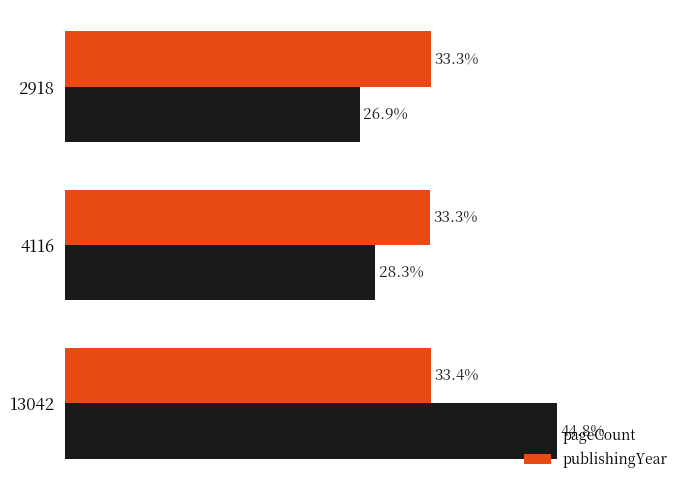

Is the value of publishingYear at 13042 greater than the value of pageCount at 13042?

No